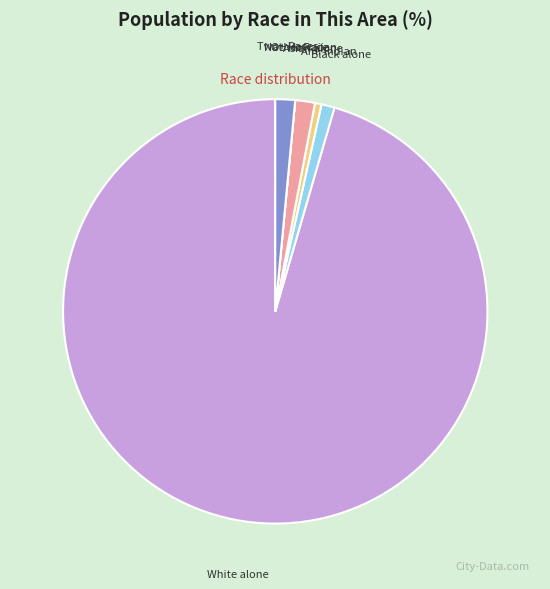

Is there a majority slice in this chart?

Yes